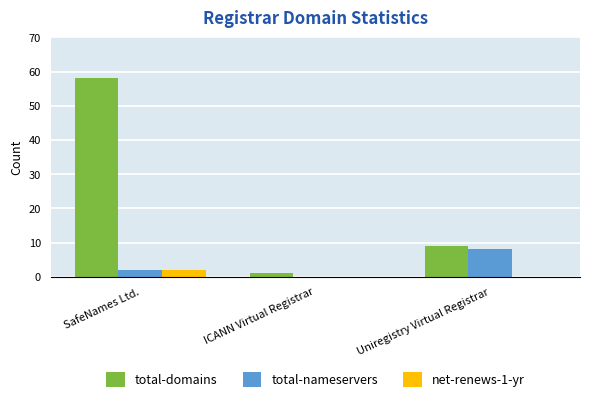

At which category is the sum across all series the highest?

SafeNames Ltd.